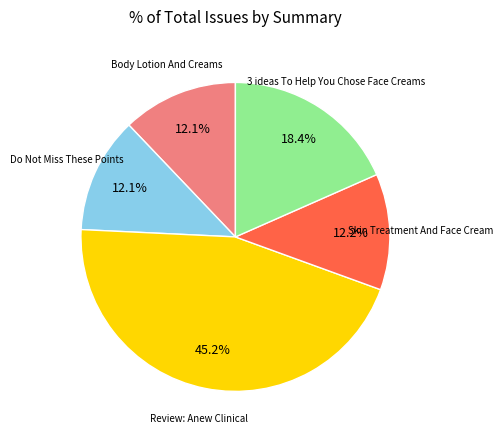

Is there any slice that represents more than half of the pie?

No